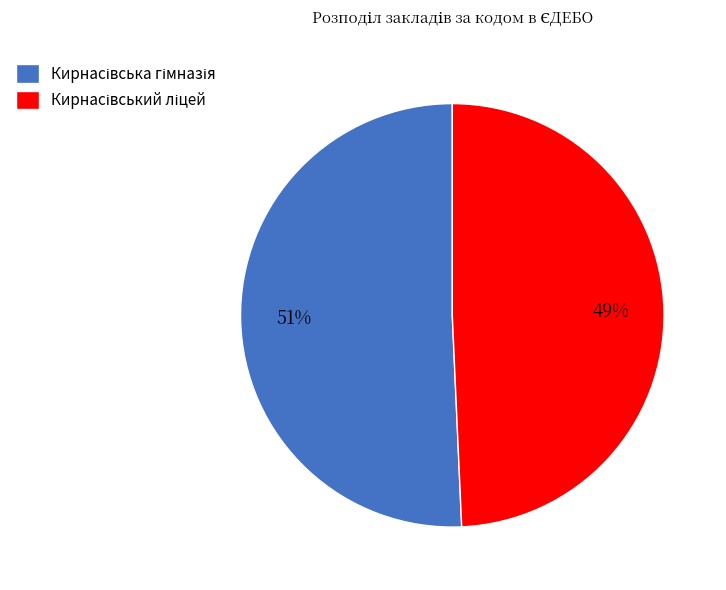

Is there any slice that represents more than half of the pie?

Yes